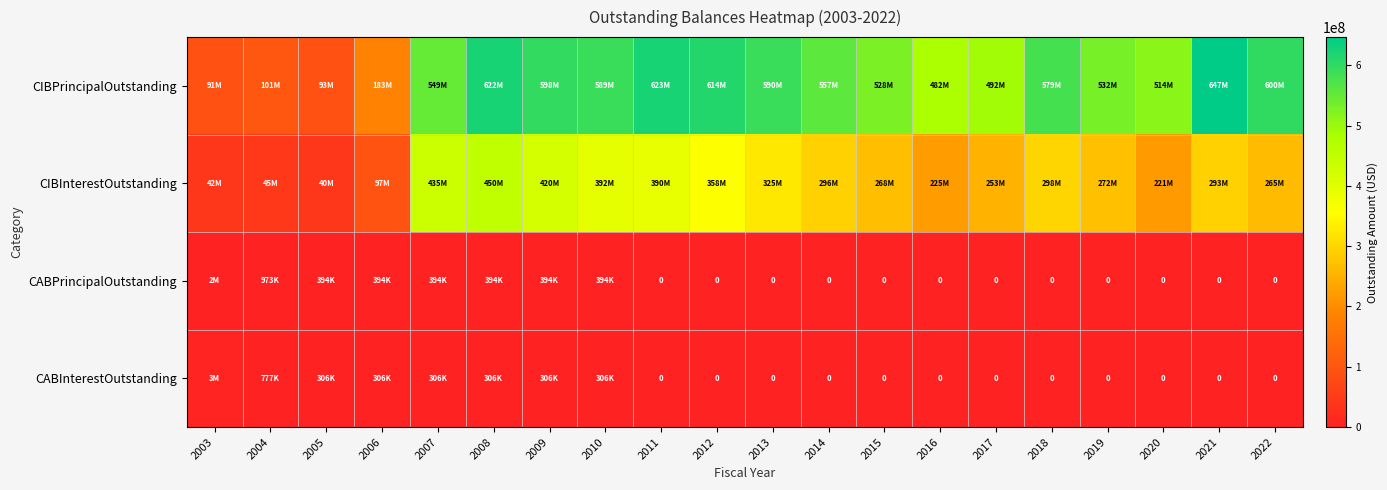

What value does the CIBPrincipalOutstanding series have at 2004?

101410000.0